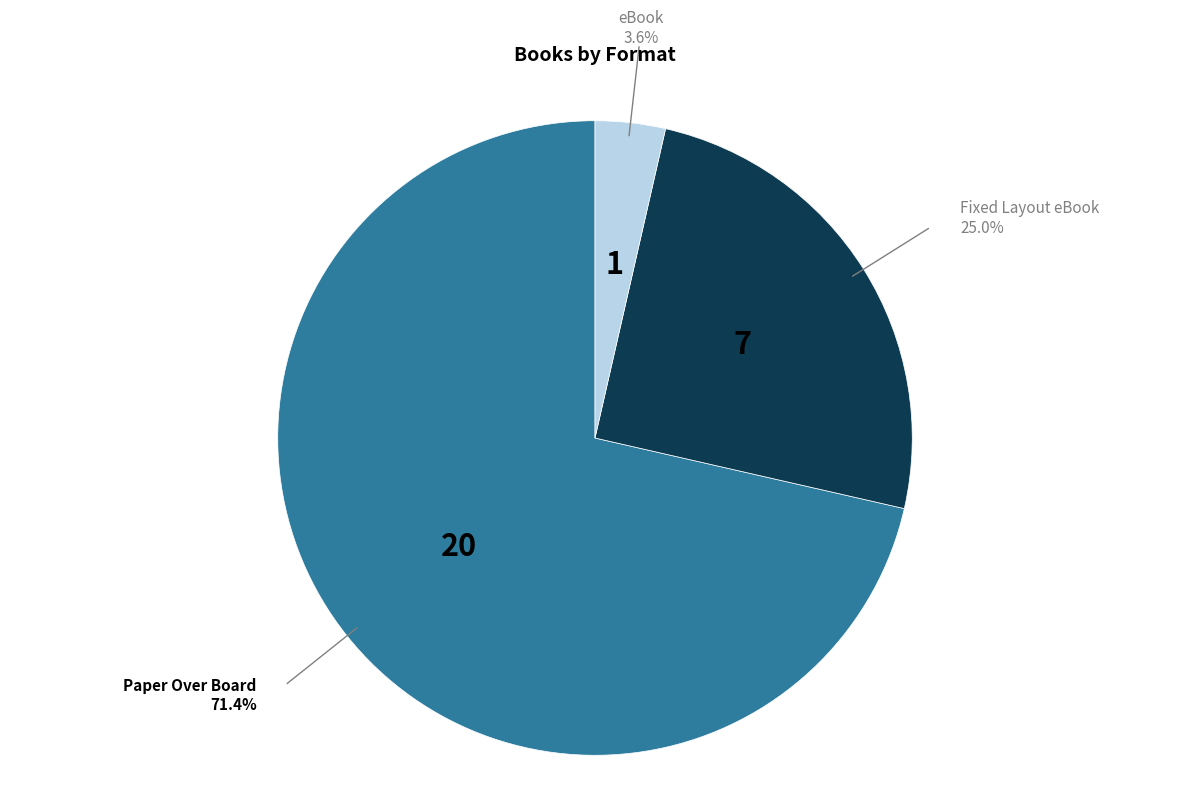

What is the smallest slice in the pie chart?

eBook